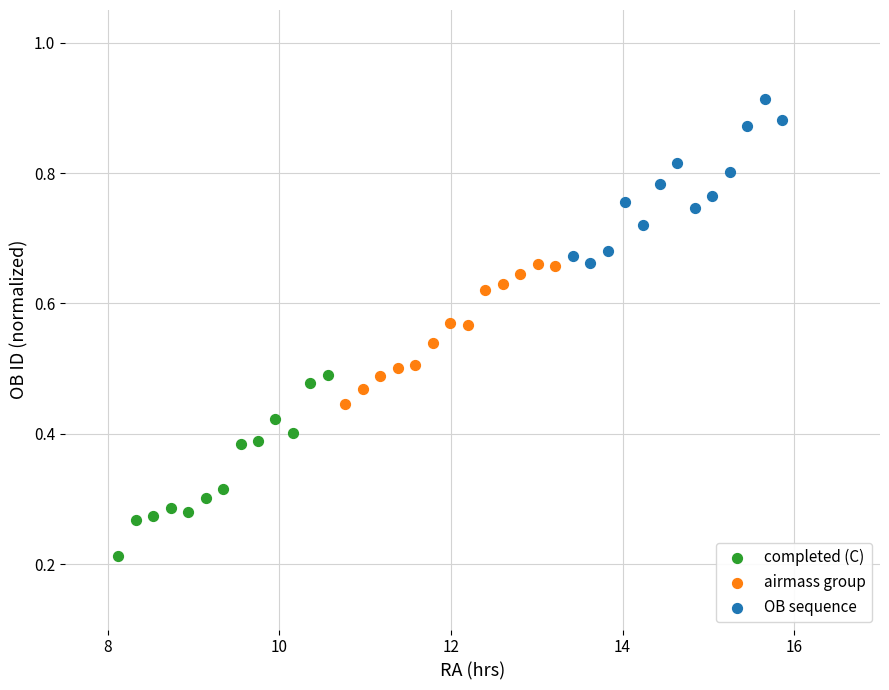

Which series reaches the maximum Y coordinate?

OB sequence